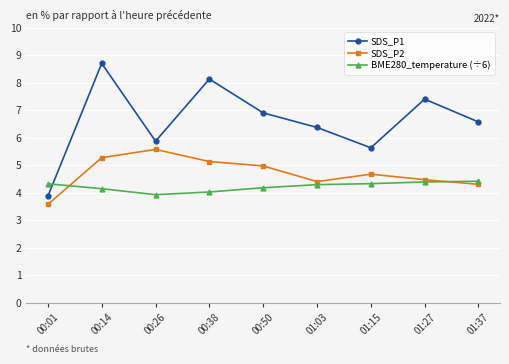

At which label is SDS_P2 closest to 4?

01:37